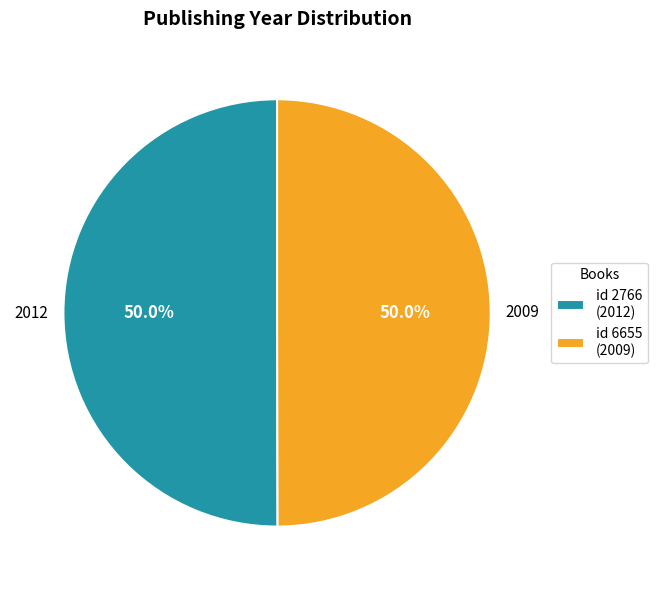

What is the ratio of the value at id 2766 (2012) to the value at id 6655 (2009)?

1.0